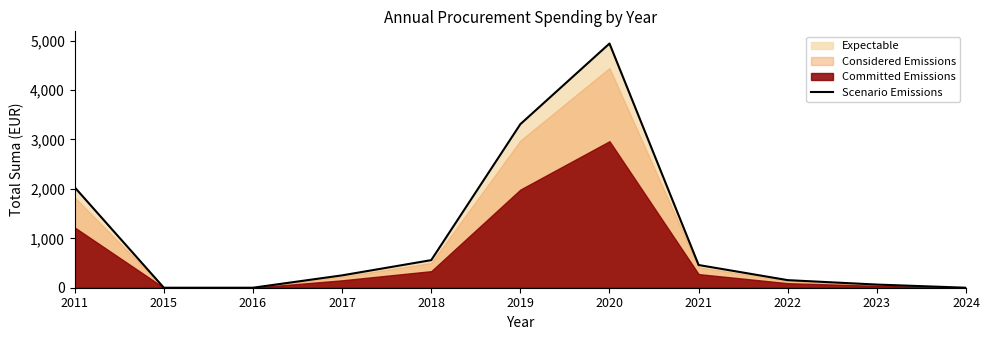

List the labels in order of value, smallest first.

2015, 2016, 2024, 2023, 2022, 2017, 2021, 2018, 2011, 2019, 2020